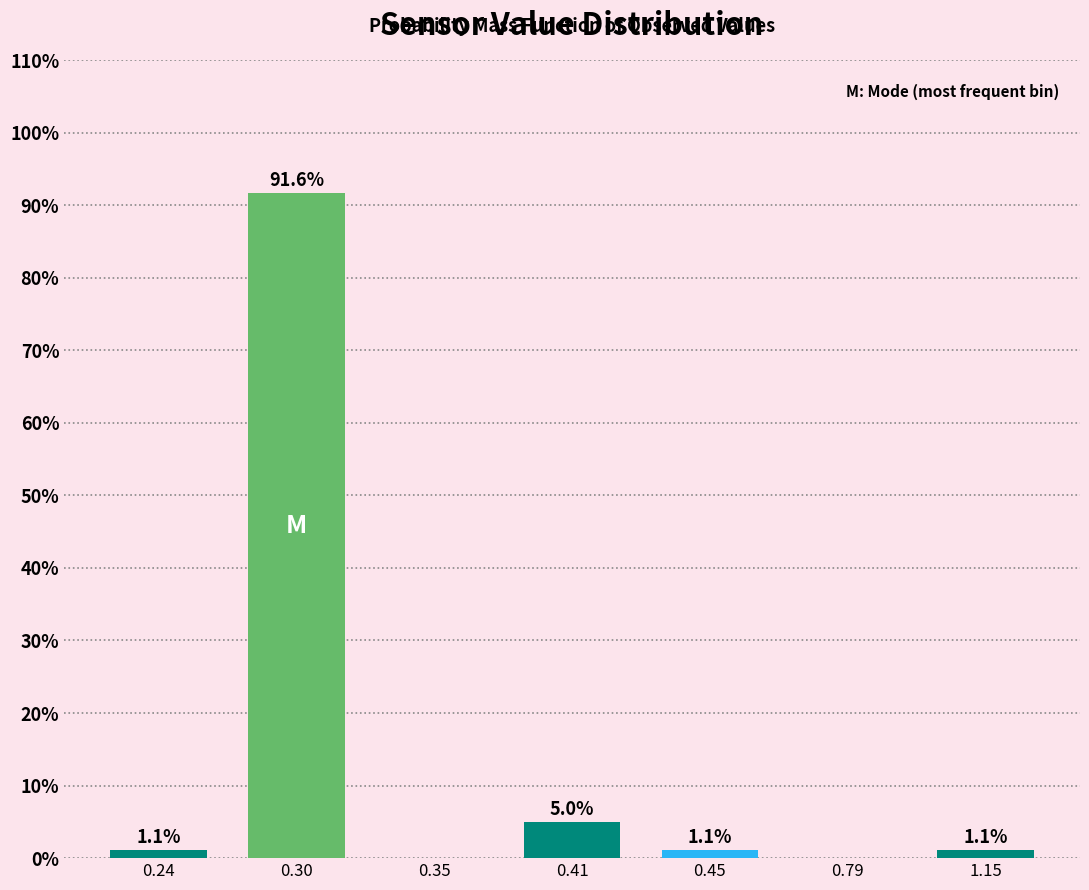

Reading left to right, extract all data points from this chart.

0.24=1.1	0.30=91.6	0.35=0.0	0.41=5.0	0.45=1.1	0.79=0.0	1.15=1.1